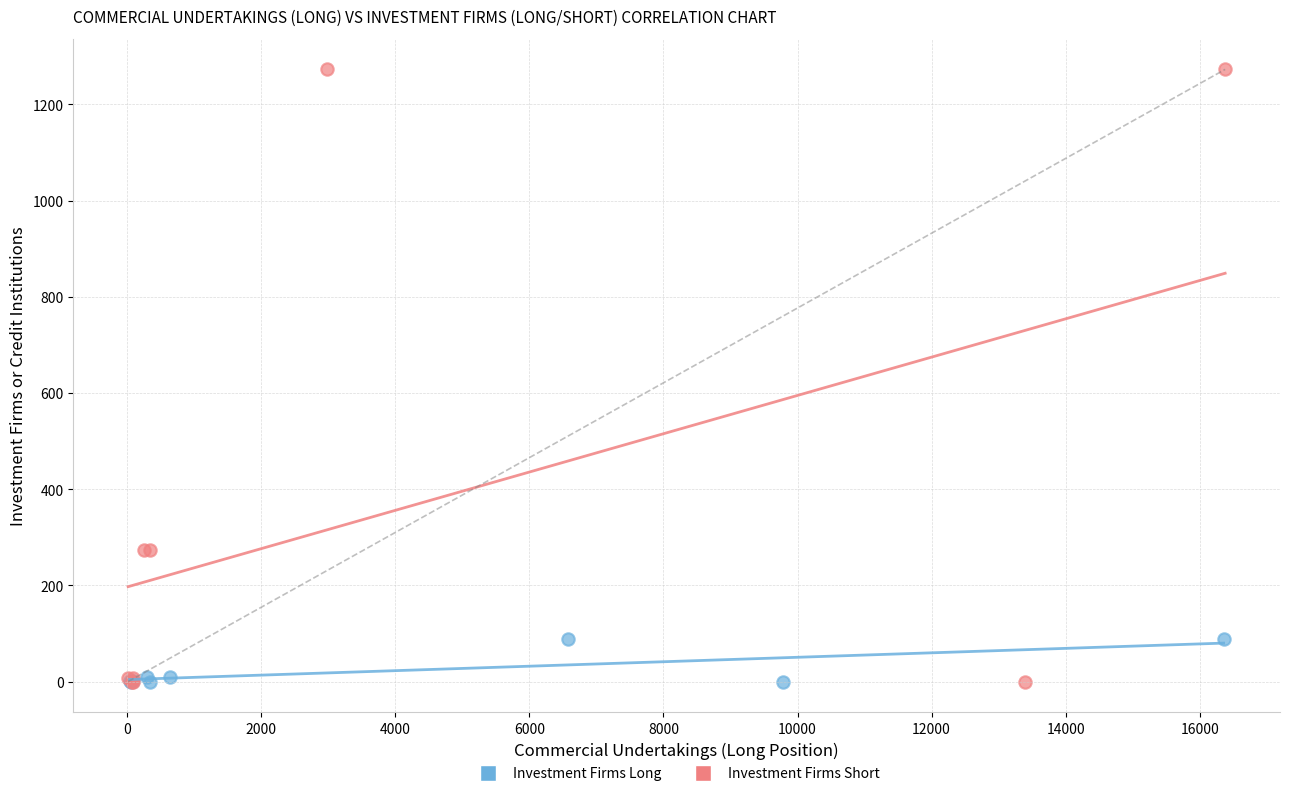

Which series has the largest Y range (max minus min)?

Investment Firms Short